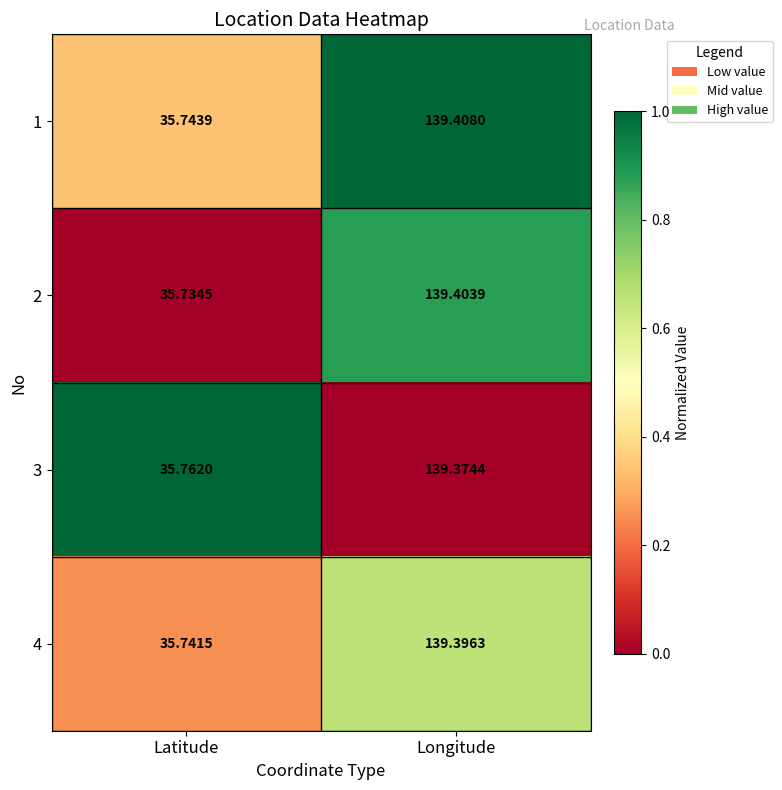

List the series in order of their peak value, highest first.

1, 2, 4, 3